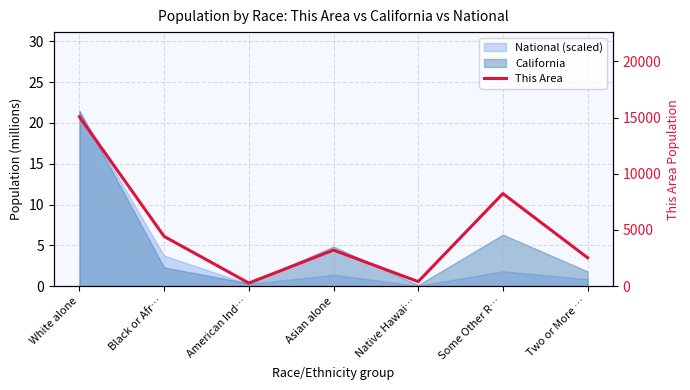

True or false: the data shows 907 at Two or More ….

False